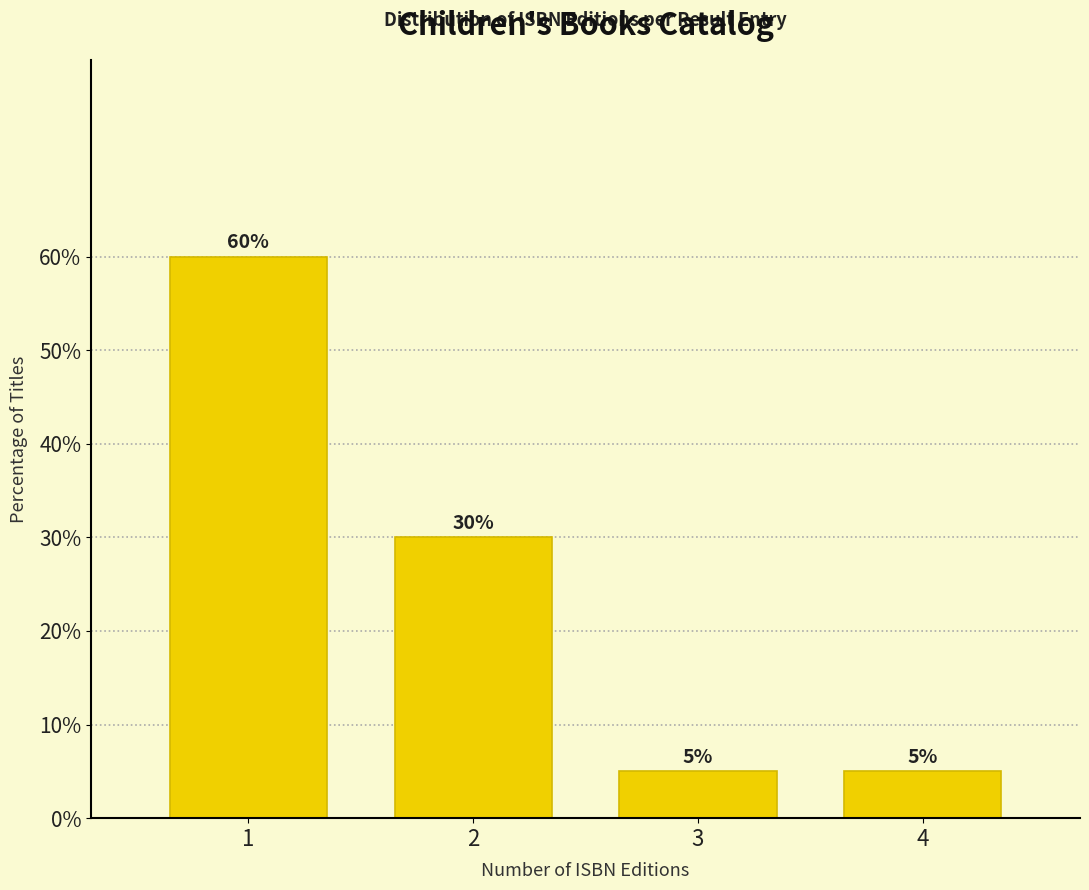

Reading left to right, list all the values displayed in this chart.

60	30	5	5